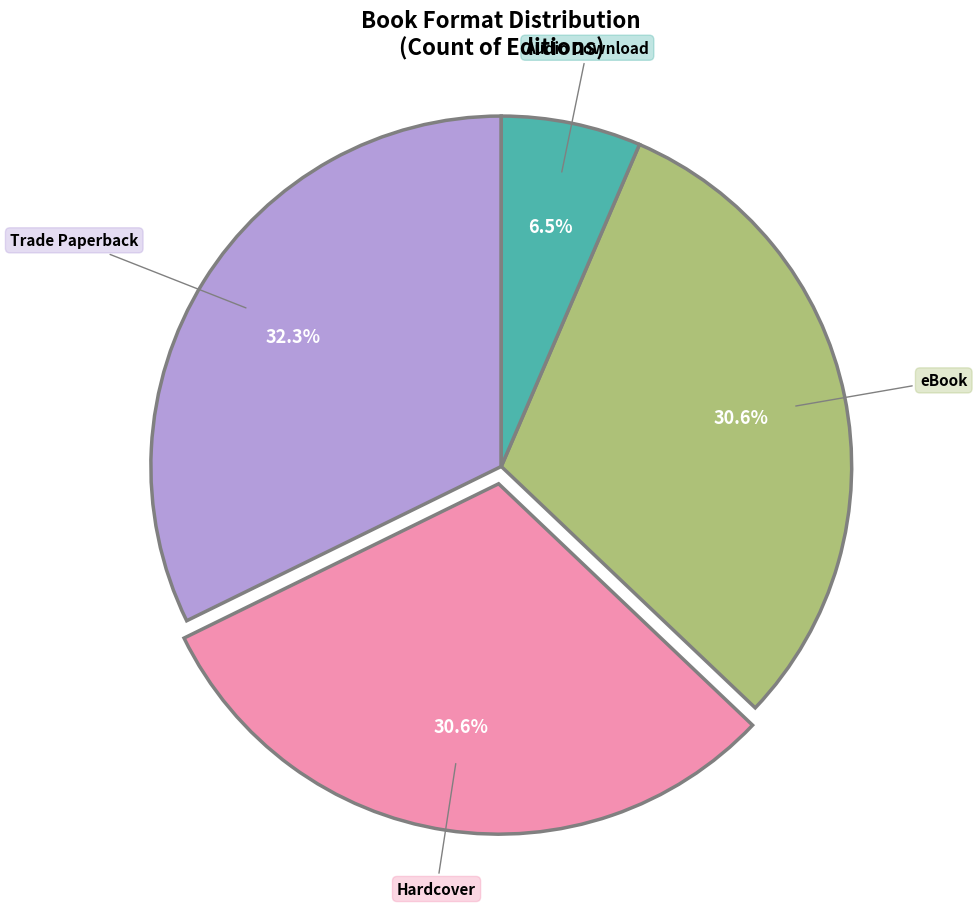

What is the total percentage of Audio Download and Hardcover?

37.1%